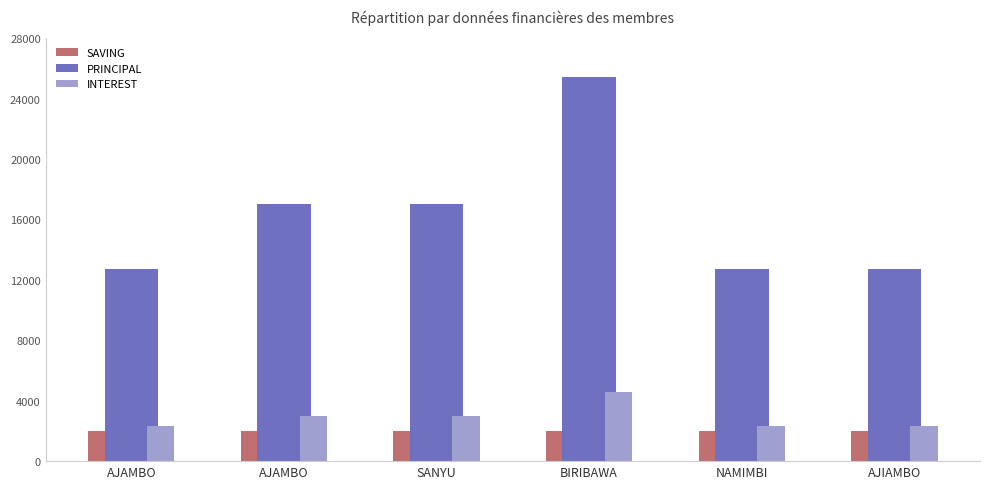

List the labels in order of SAVING value, smallest first.

AJAMBO, AJAMBO, SANYU, BIRIBAWA, NAMIMBI, AJIAMBO